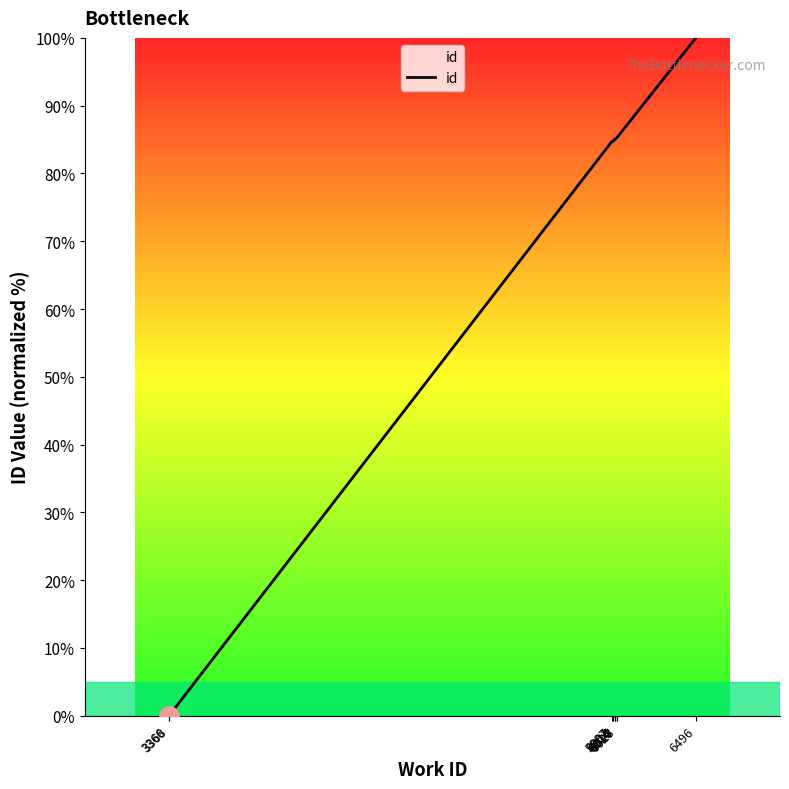

What is the maximum value shown in the chart?

100.0